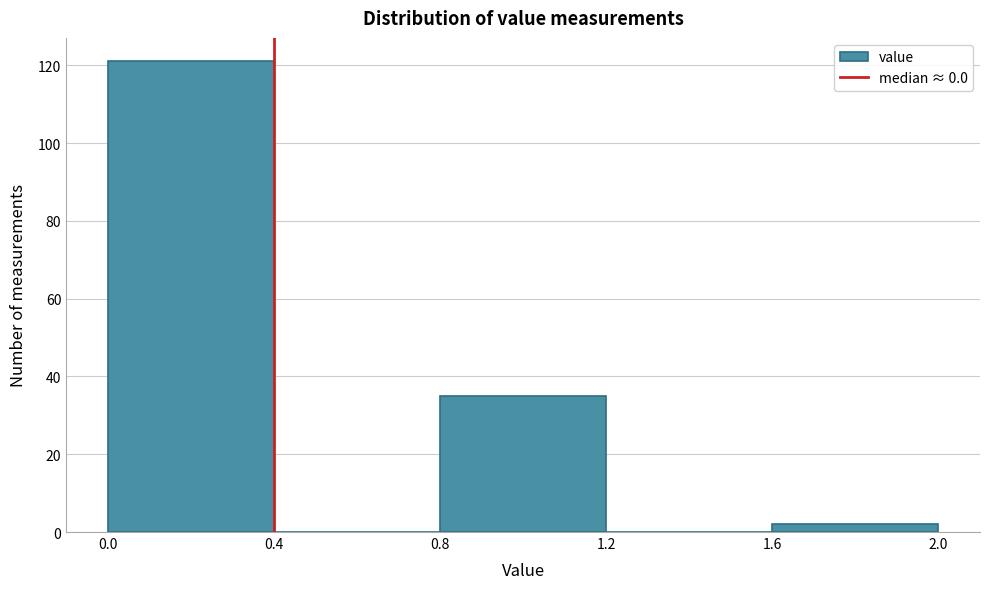

Reading left to right, list every bar in this chart as the range it spans on the x-axis followed by its height. The values are not printed on the chart, so give them approximately, as read against the axis.

0.0 to 0.4: 122
0.4 to 0.8: 0
0.8 to 1.2: 36
1.2 to 1.6: 0
1.6 to 2.0: 2